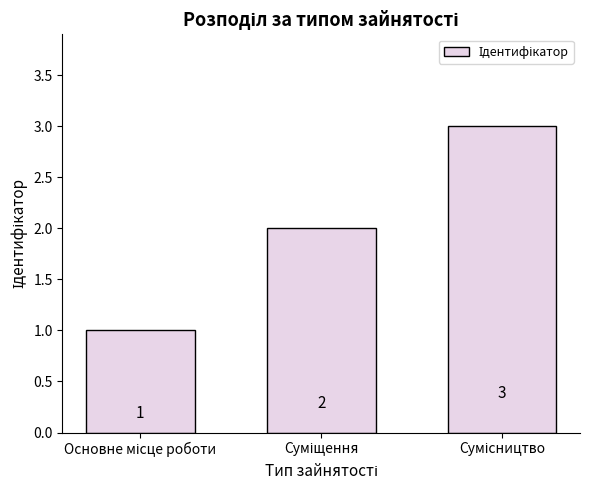

What is the sum of all values?

6